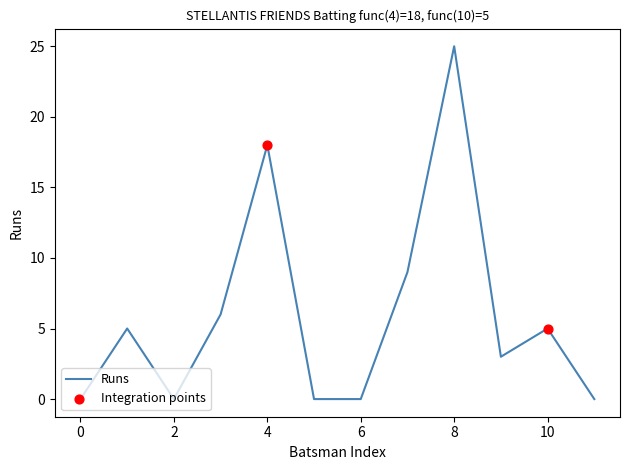

What is the greatest value displayed?

25